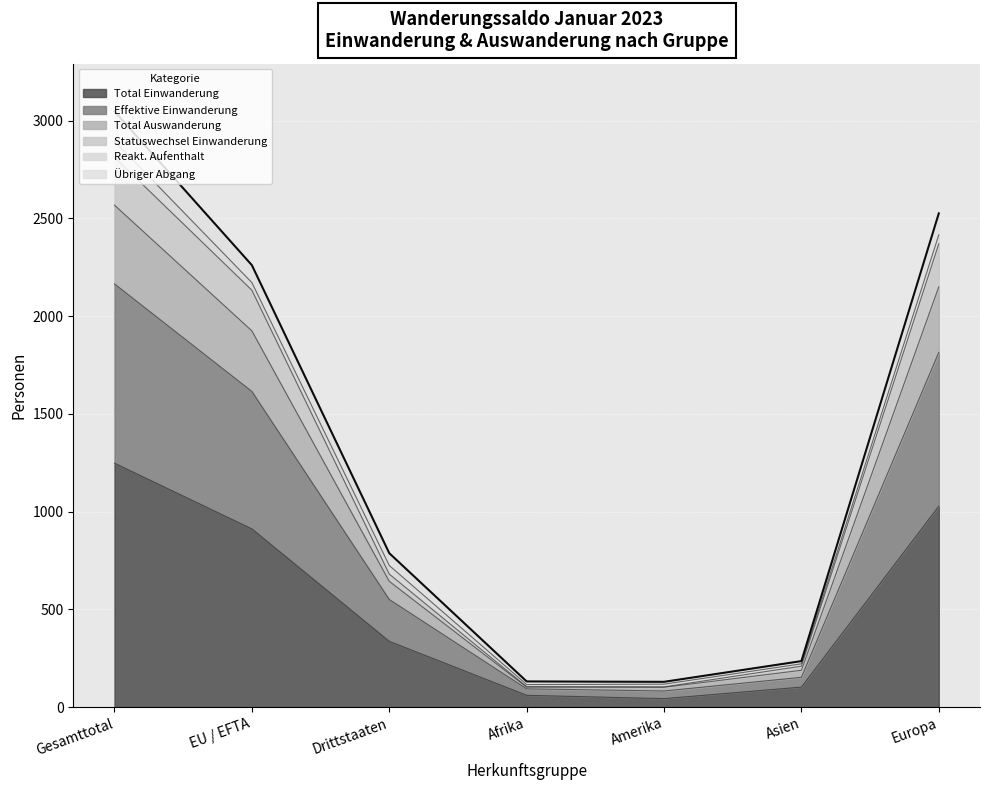

Which category has the highest value in the Total Einwanderung series?

Gesamttotal